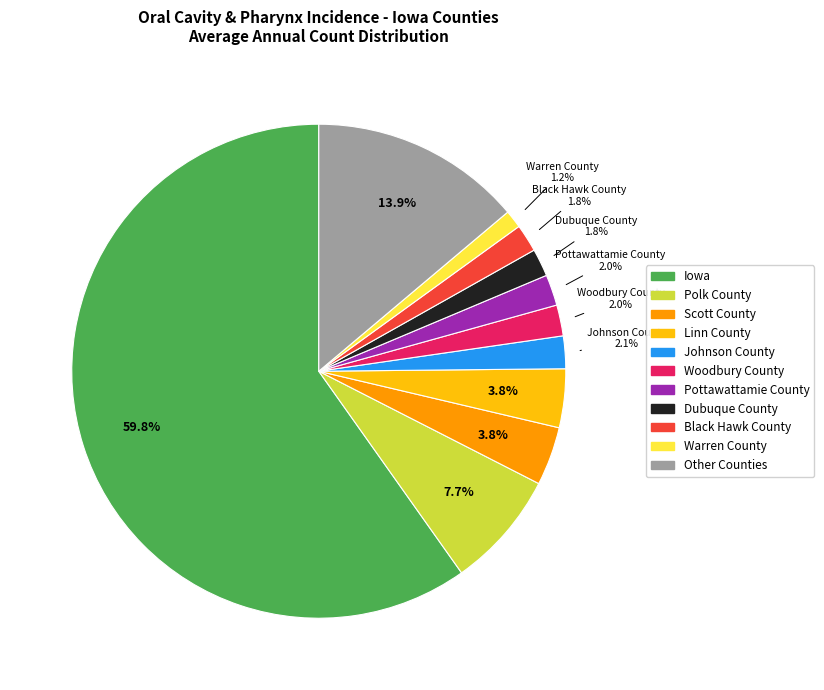

Is there any slice that represents more than half of the pie?

Yes